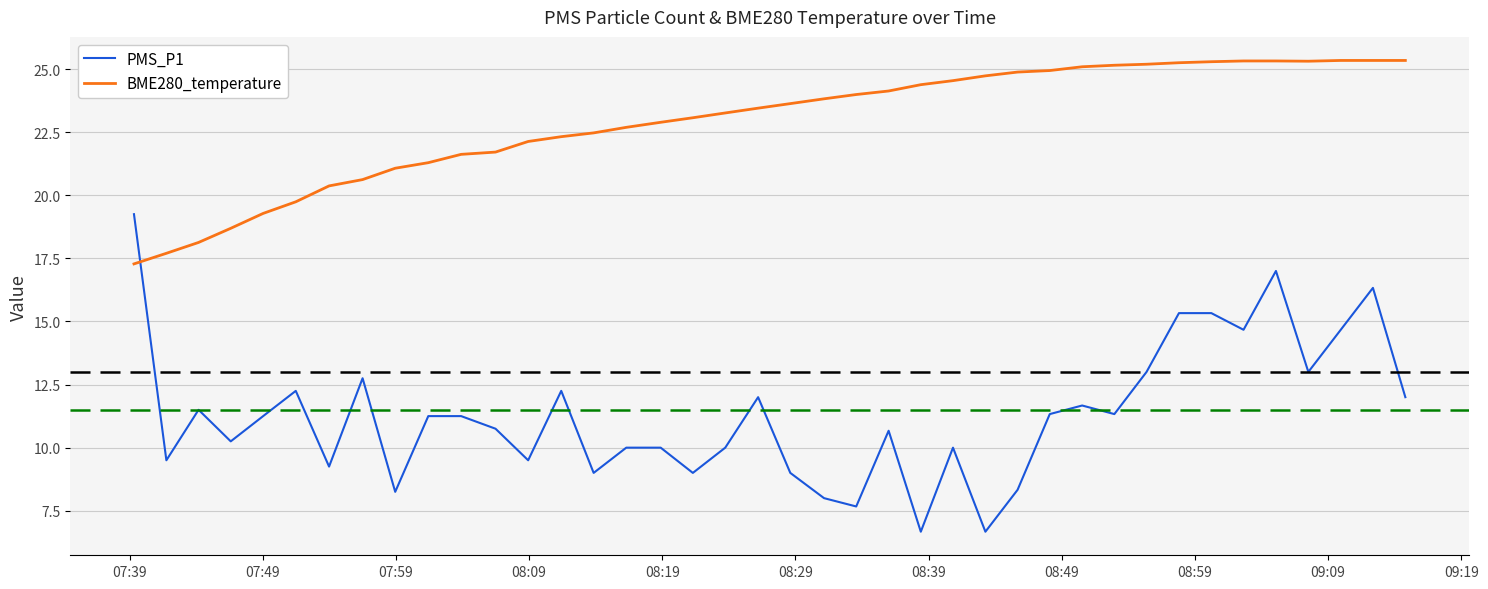

What is the minimum value for BME280_temperature?

17.3